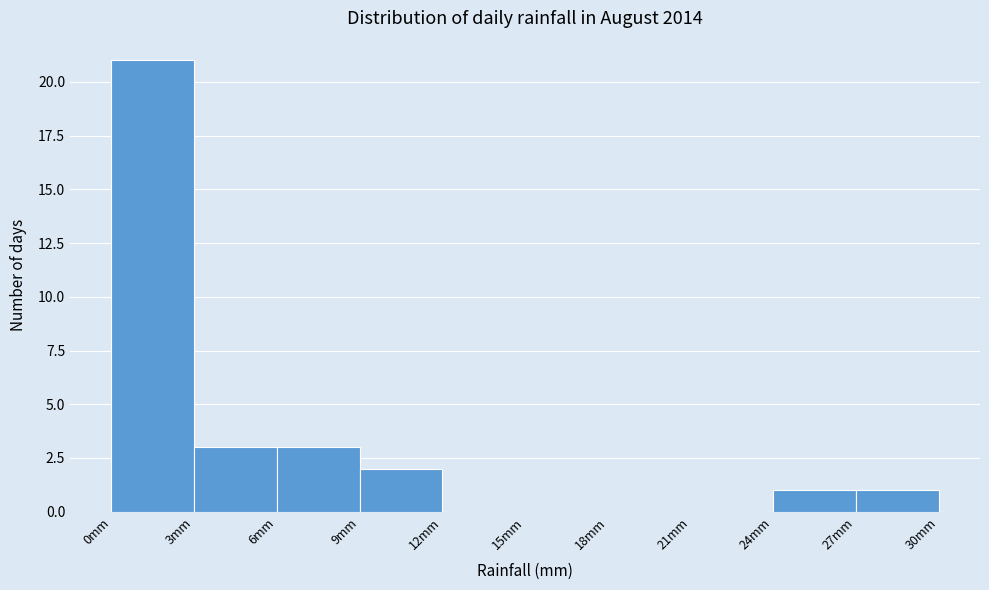

How tall is the bar that spans 0 to 3 on the x-axis? The values are not printed on the chart, so give them approximately, as read against the axis.

21